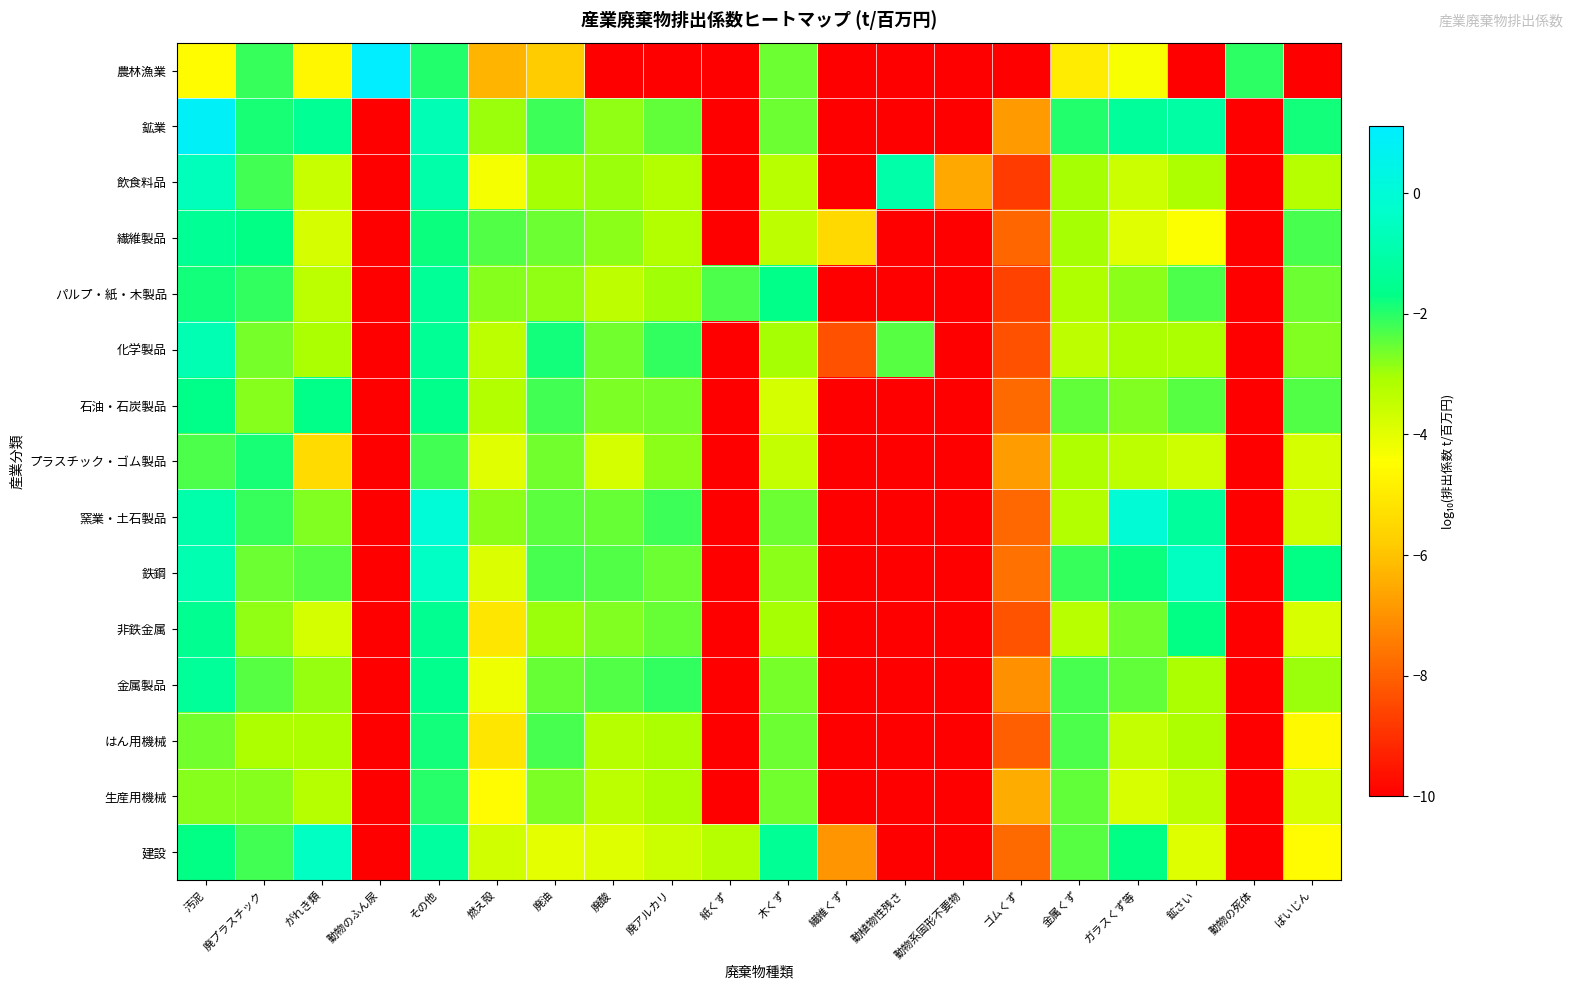

Reading left to right, extract all data points from this chart.

農林漁業: 汚泥=-4.5	廃プラスチック=-2.1	がれき類=-4.7	動物のふん尿=1.1	その他=-1.9	燃え殻=-6.3	廃油=-5.8	廃酸=-10.0	廃アルカリ=-10.0	紙くず=-10.0	木くず=-2.5	繊維くず=-10.0	動植物性残さ=-10.0	動物系固形不要物=-10.0	ゴムくず=-10.0	金属くず=-4.9	ガラスくず等=-4.3	鉱さい=-10.0	動物の死体=-2.1	ばいじん=-10.0
鉱業: 汚泥=0.9	廃プラスチック=-1.9	がれき類=-1.4	動物のふん尿=-10.0	その他=-0.8	燃え殻=-2.9	廃油=-2.2	廃酸=-2.8	廃アルカリ=-2.5	紙くず=-10.0	木くず=-2.5	繊維くず=-10.0	動植物性残さ=-10.0	動物系固形不要物=-10.0	ゴムくず=-6.8	金属くず=-2.0	ガラスくず等=-1.3	鉱さい=-1.1	動物の死体=-10.0	ばいじん=-1.8
飲食料品: 汚泥=-0.6	廃プラスチック=-2.2	がれき類=-3.6	動物のふん尿=-10.0	その他=-1.0	燃え殻=-4.3	廃油=-3.1	廃酸=-3.0	廃アルカリ=-3.2	紙くず=-10.0	木くず=-3.3	繊維くず=-10.0	動植物性残さ=-1.0	動物系固形不要物=-6.6	ゴムくず=-8.8	金属くず=-3.0	ガラスくず等=-3.6	鉱さい=-3.1	動物の死体=-10.0	ばいじん=-3.3
繊維製品: 汚泥=-1.4	廃プラスチック=-1.7	がれき類=-3.8	動物のふん尿=-10.0	その他=-1.8	燃え殻=-2.3	廃油=-2.6	廃酸=-2.8	廃アルカリ=-3.2	紙くず=-10.0	木くず=-3.4	繊維くず=-5.4	動植物性残さ=-10.0	動物系固形不要物=-10.0	ゴムくず=-7.9	金属くず=-3.0	ガラスくず等=-4.0	鉱さい=-4.4	動物の死体=-10.0	ばいじん=-2.2
パルプ・紙・木製品: 汚泥=-1.8	廃プラスチック=-2.1	がれき類=-3.3	動物のふん尿=-10.0	その他=-1.4	燃え殻=-2.8	廃油=-2.9	廃酸=-3.4	廃アルカリ=-3.0	紙くず=-2.3	木くず=-1.7	繊維くず=-10.0	動植物性残さ=-10.0	動物系固形不要物=-10.0	ゴムくず=-8.6	金属くず=-3.1	ガラスくず等=-2.8	鉱さい=-2.3	動物の死体=-10.0	ばいじん=-2.6
化学製品: 汚泥=-0.8	廃プラスチック=-2.6	がれき類=-3.1	動物のふん尿=-10.0	その他=-1.4	燃え殻=-3.4	廃油=-1.8	廃酸=-2.6	廃アルカリ=-2.1	紙くず=-10.0	木くず=-3.0	繊維くず=-8.3	動植物性残さ=-2.4	動物系固形不要物=-10.0	ゴムくず=-8.3	金属くず=-3.4	ガラスくず等=-3.1	鉱さい=-3.1	動物の死体=-10.0	ばいじん=-2.7
石油・石炭製品: 汚泥=-1.6	廃プラスチック=-2.8	がれき類=-1.6	動物のふん尿=-10.0	その他=-1.6	燃え殻=-3.2	廃油=-2.2	廃酸=-2.7	廃アルカリ=-2.7	紙くず=-10.0	木くず=-3.7	繊維くず=-10.0	動植物性残さ=-10.0	動物系固形不要物=-10.0	ゴムくず=-7.8	金属くず=-2.5	ガラスくず等=-2.7	鉱さい=-2.4	動物の死体=-10.0	ばいじん=-2.3
プラスチック・ゴム製品: 汚泥=-2.3	廃プラスチック=-1.9	がれき類=-5.4	動物のふん尿=-10.0	その他=-2.2	燃え殻=-4.0	廃油=-2.6	廃酸=-3.7	廃アルカリ=-2.8	紙くず=-10.0	木くず=-3.5	繊維くず=-10.0	動植物性残さ=-10.0	動物系固形不要物=-10.0	ゴムくず=-6.7	金属くず=-3.2	ガラスくず等=-3.4	鉱さい=-3.7	動物の死体=-10.0	ばいじん=-3.7
窯業・土石製品: 汚泥=-0.9	廃プラスチック=-2.1	がれき類=-2.7	動物のふん尿=-10.0	その他=-0.0	燃え殻=-2.8	廃油=-2.5	廃酸=-2.5	廃アルカリ=-2.1	紙くず=-10.0	木くず=-2.5	繊維くず=-10.0	動植物性残さ=-10.0	動物系固形不要物=-10.0	ゴムくず=-7.9	金属くず=-3.2	ガラスくず等=-0.1	鉱さい=-1.3	動物の死体=-10.0	ばいじん=-3.6
鉄鋼: 汚泥=-0.9	廃プラスチック=-2.6	がれき類=-2.4	動物のふん尿=-10.0	その他=-0.4	燃え殻=-3.9	廃油=-2.3	廃酸=-2.4	廃アルカリ=-2.6	紙くず=-10.0	木くず=-2.8	繊維くず=-10.0	動植物性残さ=-10.0	動物系固形不要物=-10.0	ゴムくず=-7.7	金属くず=-2.1	ガラスくず等=-1.8	鉱さい=-0.5	動物の死体=-10.0	ばいじん=-1.7
非鉄金属: 汚泥=-1.5	廃プラスチック=-2.9	がれき類=-3.7	動物のふん尿=-10.0	その他=-1.5	燃え殻=-5.1	廃油=-2.9	廃酸=-2.7	廃アルカリ=-2.5	紙くず=-10.0	木くず=-3.1	繊維くず=-10.0	動植物性残さ=-10.0	動物系固形不要物=-10.0	ゴムくず=-8.3	金属くず=-3.3	ガラスくず等=-2.6	鉱さい=-1.7	動物の死体=-10.0	ばいじん=-3.8
金属製品: 汚泥=-1.3	廃プラスチック=-2.4	がれき類=-2.9	動物のふん尿=-10.0	その他=-1.5	燃え殻=-4.2	廃油=-2.5	廃酸=-2.4	廃アルカリ=-2.1	紙くず=-10.0	木くず=-2.7	繊維くず=-10.0	動植物性残さ=-10.0	動物系固形不要物=-10.0	ゴムくず=-7.0	金属くず=-2.2	ガラスくず等=-2.5	鉱さい=-3.1	動物の死体=-10.0	ばいじん=-3.0
はん用機械: 汚泥=-2.6	廃プラスチック=-3.1	がれき類=-3.1	動物のふん尿=-10.0	その他=-1.8	燃え殻=-5.1	廃油=-2.3	廃酸=-3.3	廃アルカリ=-3.1	紙くず=-10.0	木くず=-2.6	繊維くず=-10.0	動植物性残さ=-10.0	動物系固形不要物=-10.0	ゴムくず=-8.0	金属くず=-2.3	ガラスくず等=-3.5	鉱さい=-3.1	動物の死体=-10.0	ばいじん=-4.6
生産用機械: 汚泥=-2.8	廃プラスチック=-2.8	がれき類=-3.3	動物のふん尿=-10.0	その他=-2.0	燃え殻=-4.6	廃油=-2.7	廃酸=-3.3	廃アルカリ=-3.1	紙くず=-10.0	木くず=-2.6	繊維くず=-10.0	動植物性残さ=-10.0	動物系固形不要物=-10.0	ゴムくず=-6.5	金属くず=-2.5	ガラスくず等=-3.8	鉱さい=-3.3	動物の死体=-10.0	ばいじん=-3.8
建設: 汚泥=-1.7	廃プラスチック=-2.2	がれき類=-0.5	動物のふん尿=-10.0	その他=-1.2	燃え殻=-3.7	廃油=-4.0	廃酸=-3.9	廃アルカリ=-3.6	紙くず=-3.3	木くず=-1.4	繊維くず=-6.9	動植物性残さ=-10.0	動物系固形不要物=-10.0	ゴムくず=-7.8	金属くず=-2.4	ガラスくず等=-1.7	鉱さい=-3.9	動物の死体=-10.0	ばいじん=-4.6